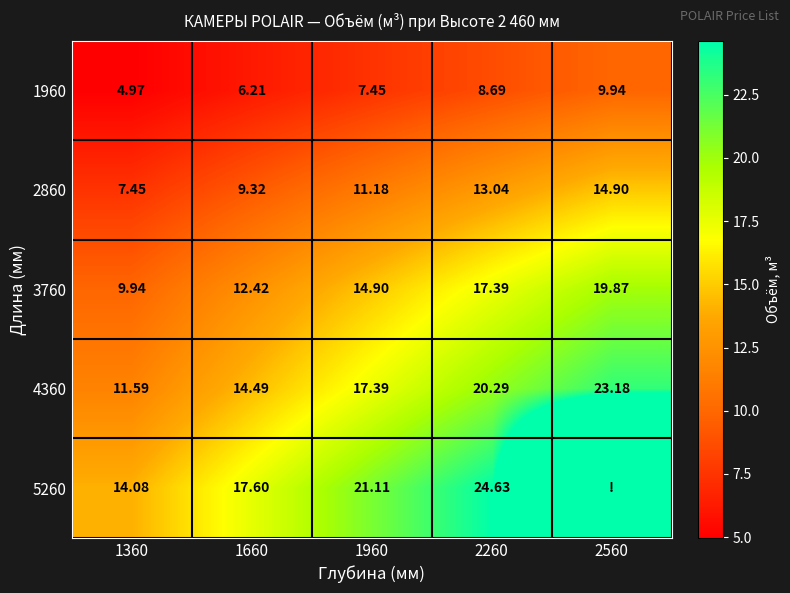

How many values in the 3760 series are below 14?

2